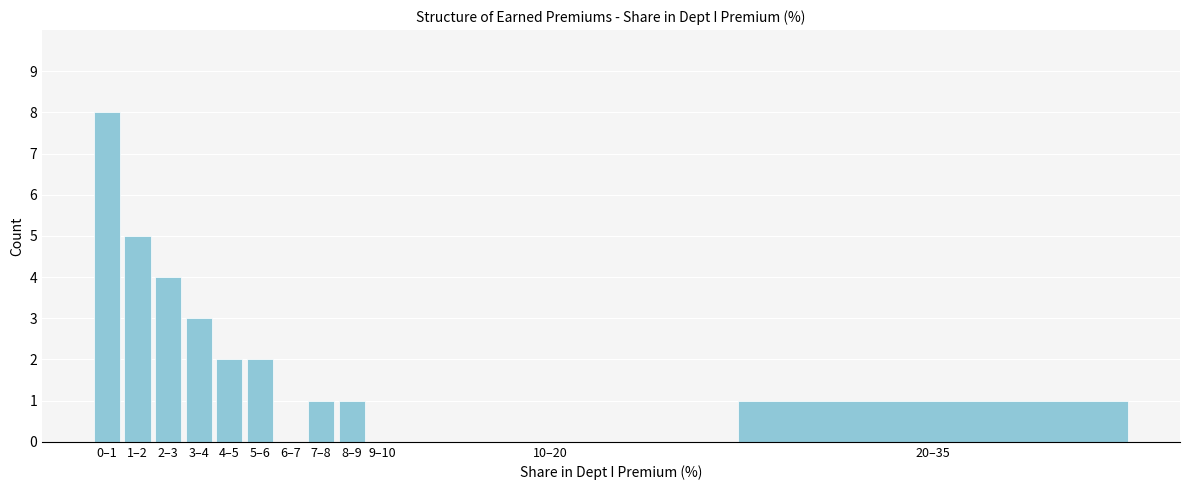

Reading right to left, transcribe all the data shown in this chart.

20–35=1	10–20=0	9–10=0	8–9=1	7–8=1	6–7=0	5–6=2	4–5=2	3–4=3	2–3=4	1–2=5	0–1=8